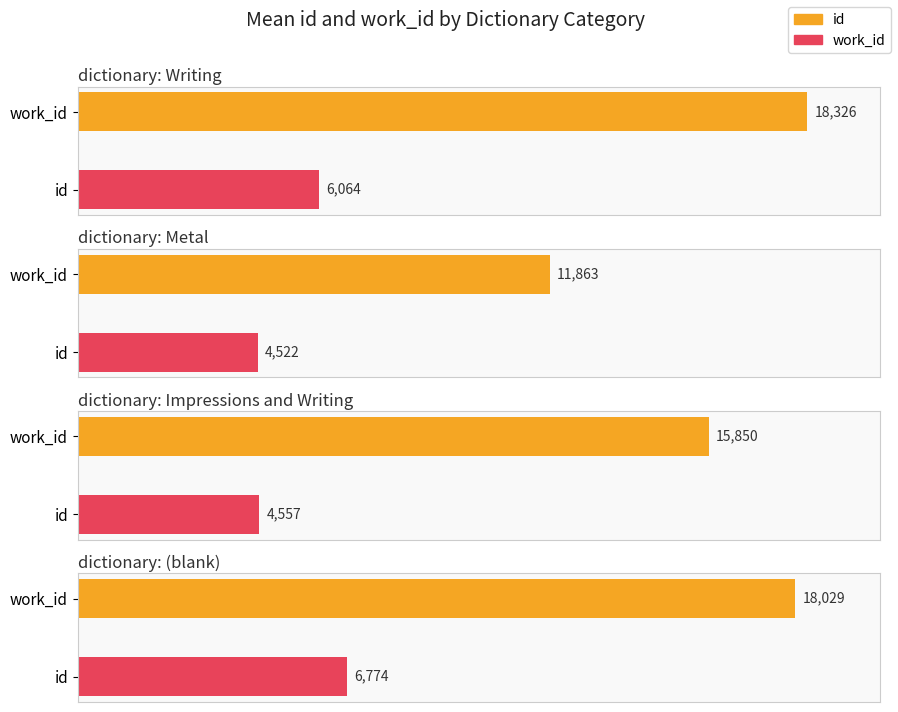

At Writing, list the series in order from smallest to largest.

work_id, id